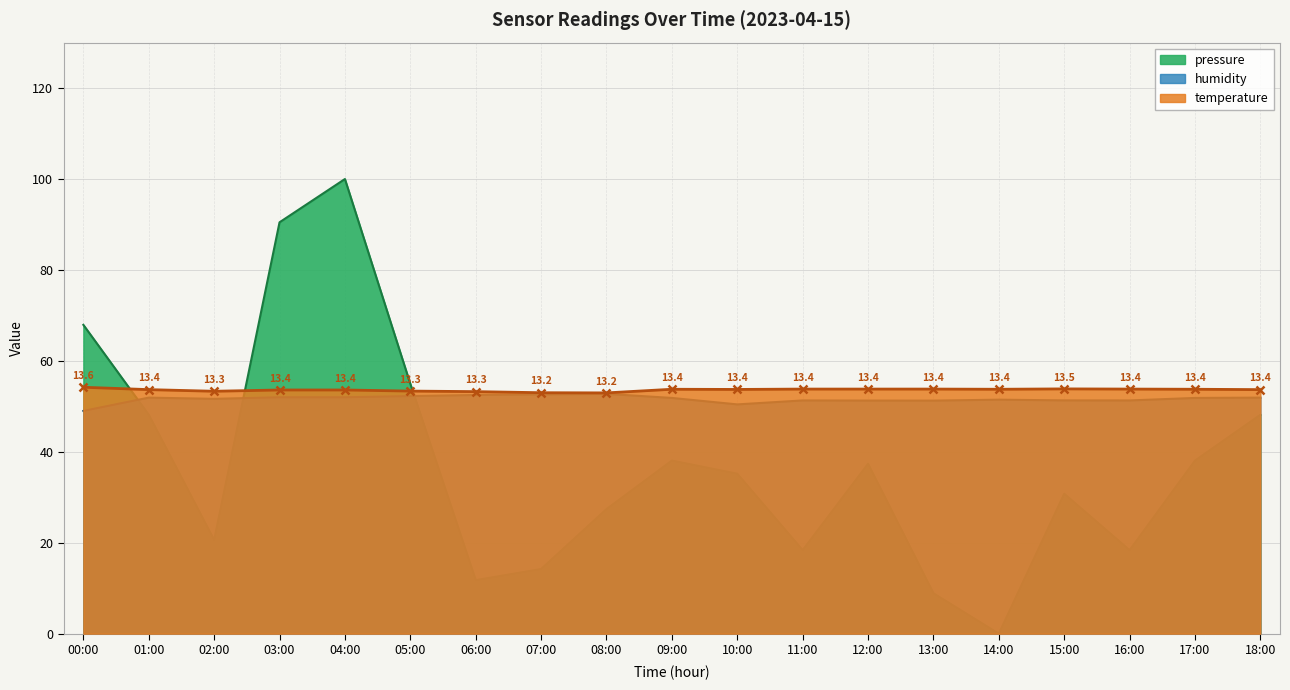

Which series has the widest spread of values?

pressure